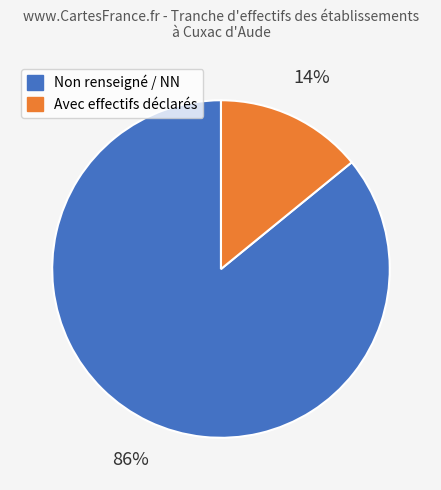

Is there any slice that represents more than half of the pie?

Yes